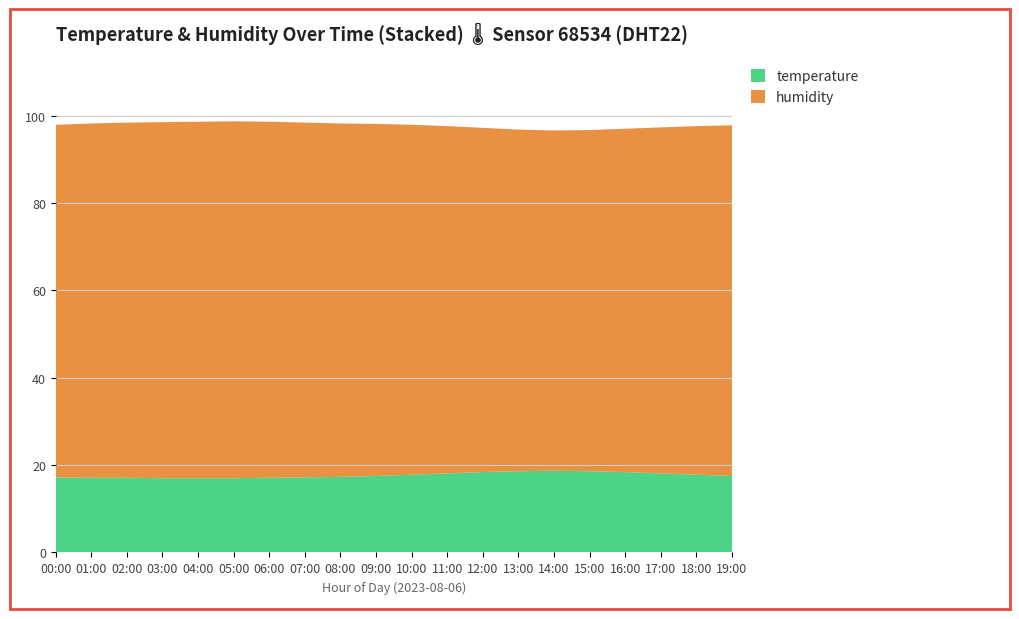

Reading left to right, list all the values displayed in this chart.

temperature: 17.2	17.1	17.1	17.0	17.0	17.0	17.1	17.2	17.3	17.5	17.8	18.1	18.4	18.6	18.7	18.6	18.4	18.1	17.8	17.5
humidity: 80.7	81.1	81.3	81.5	81.6	81.7	81.5	81.2	80.9	80.6	80.1	79.5	78.8	78.2	77.9	78.1	78.6	79.2	79.8	80.3